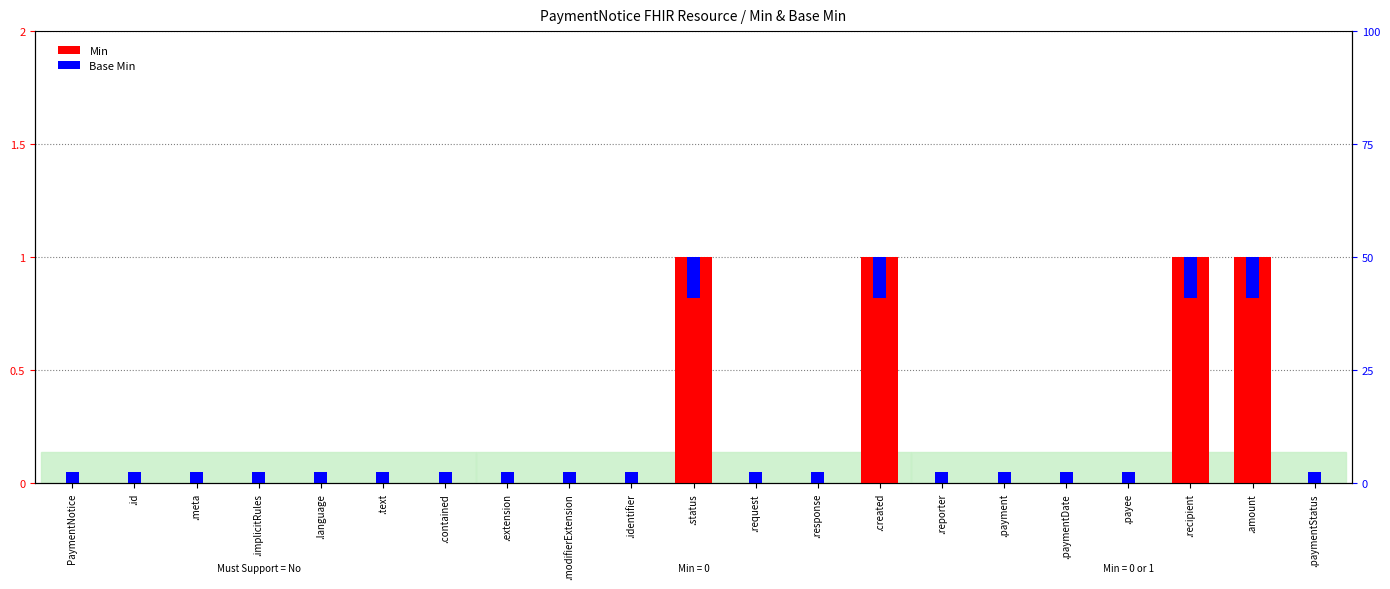

List the labels in order of value, smallest first.

PaymentNotice, .id, .meta, .implicitRules, .language, .text, .contained, .extension, .modifierExtension, .identifier, .request, .response, .reporter, .payment, .paymentDate, .payee, .paymentStatus, .status, .created, .recipient, .amount